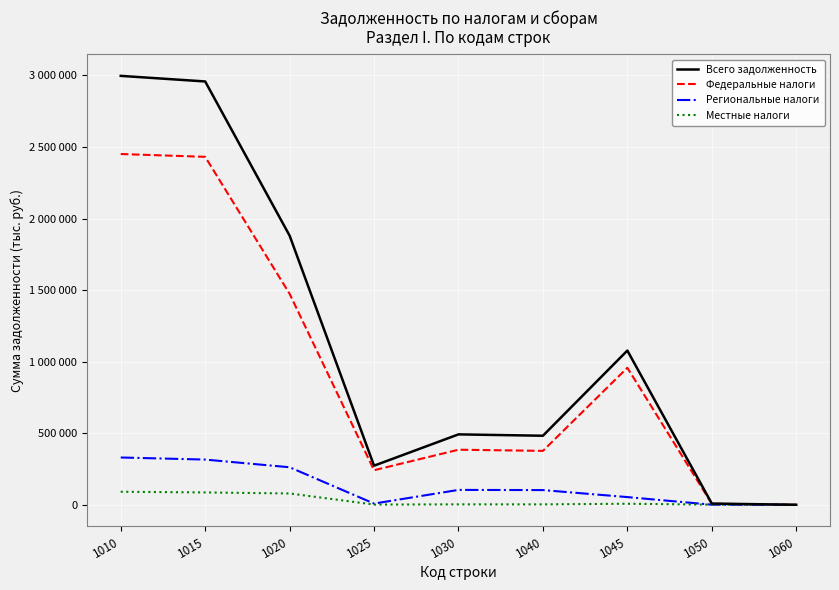

What is the spread (max minus min) of values at 1025?

271644